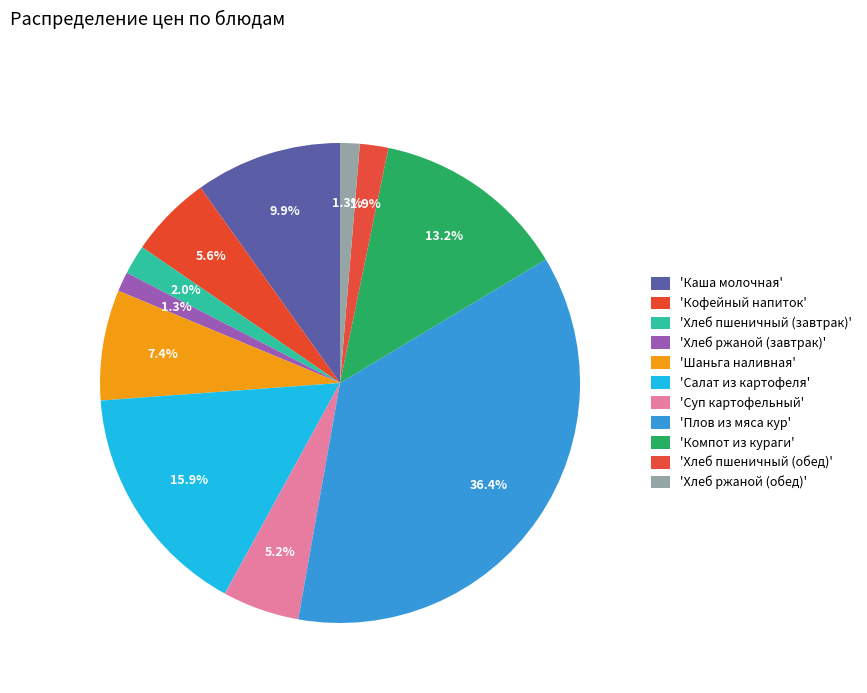

How many segments does this pie chart have?

11